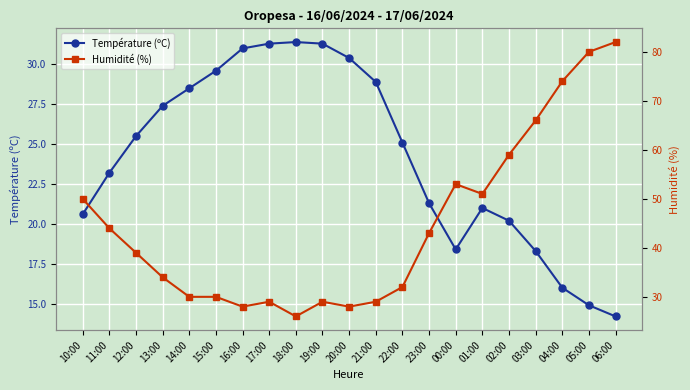

Where is Température (ºC) nearest to the value 22?

23:00